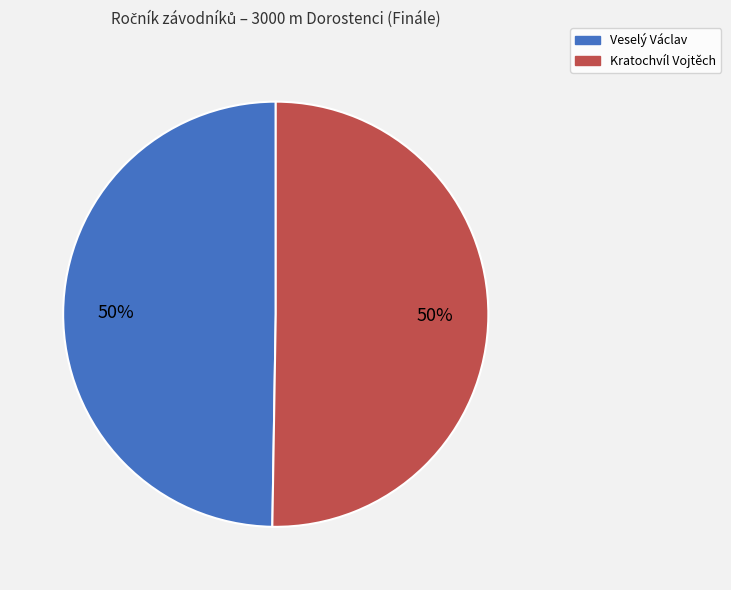

Do Veselý Václav and Kratochvíl Vojtěch together represent more than half of the pie?

Yes